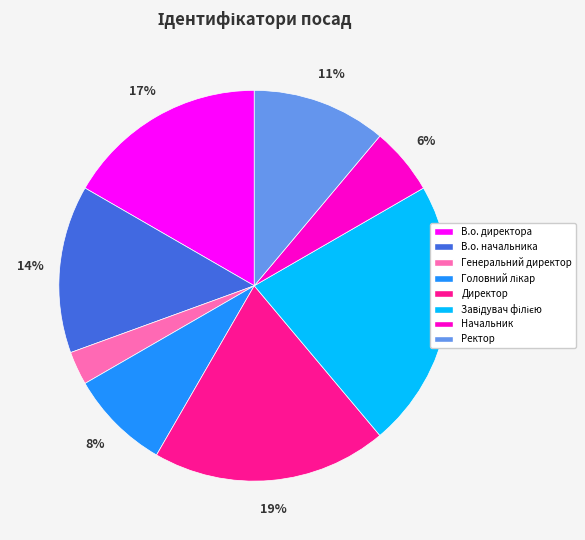

To the nearest percent, what portion does В.о. начальника represent?

14%